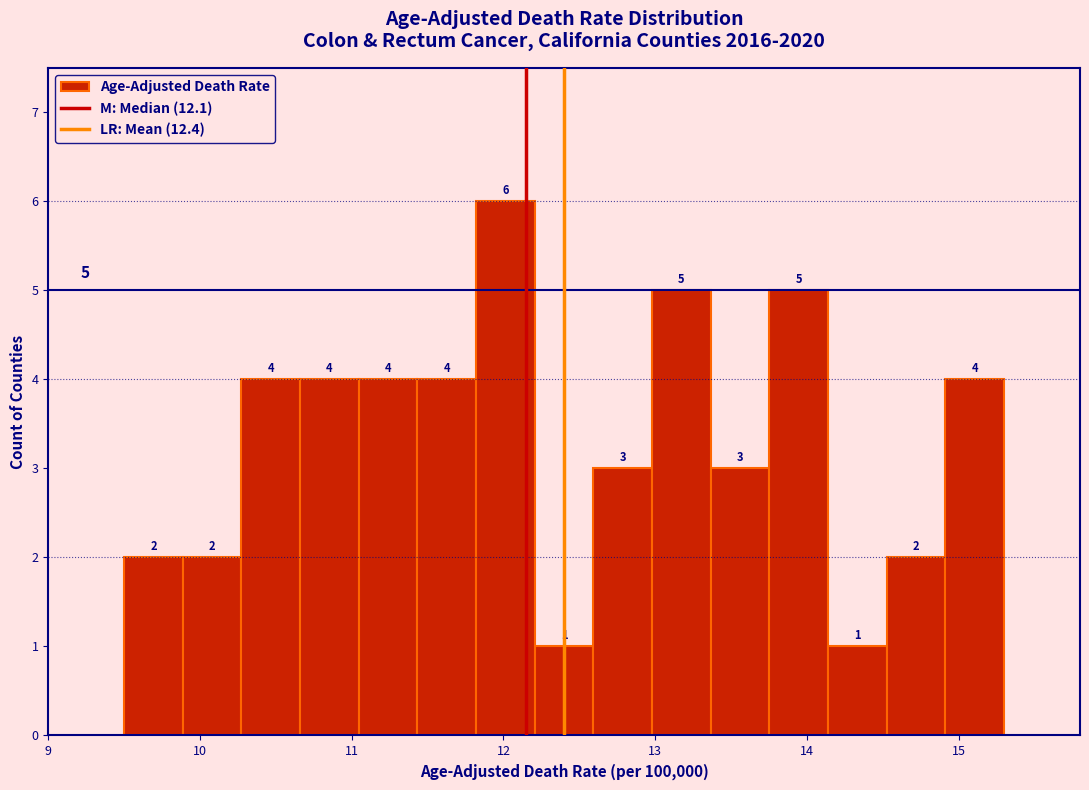

Around what value on the x-axis is the tallest bar? Give the approximate position of its centre, as read against the axis.

12.0